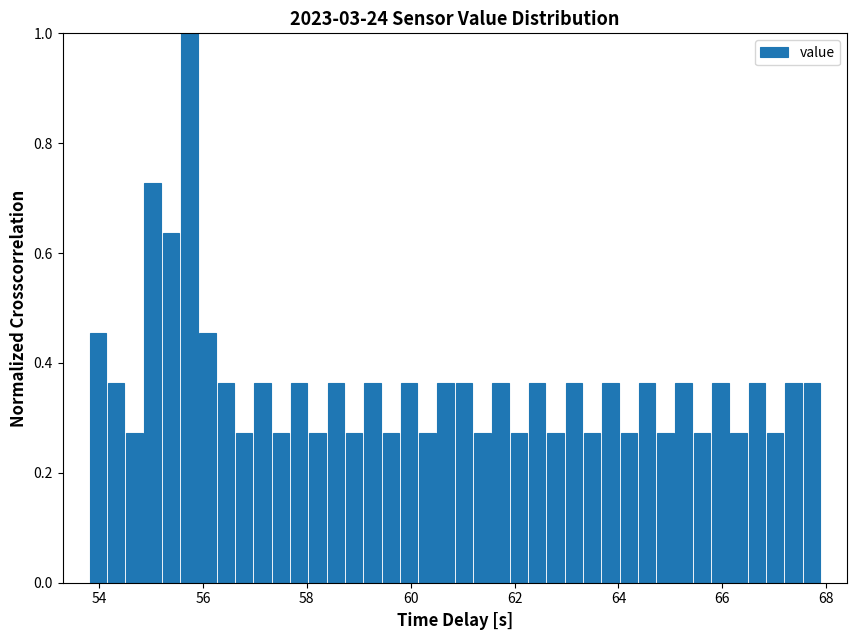

Read against the x-axis, roughly where is the centre of the tallest bar?

55.8